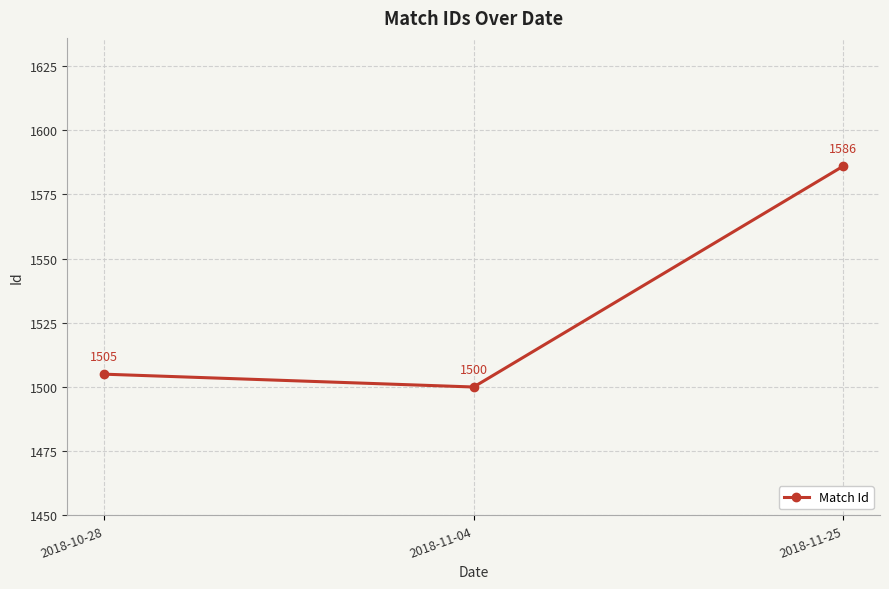

Reading left to right, list all the values displayed in this chart.

1505	1500	1586